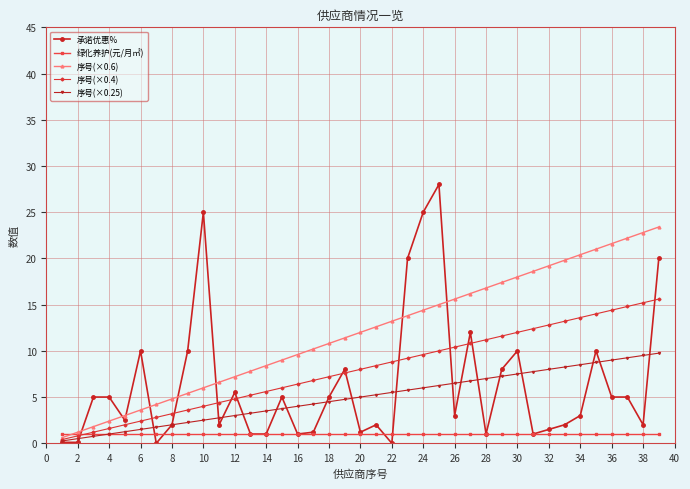

What is the value of the 承诺优惠% point at the 34th from the left?

3.0